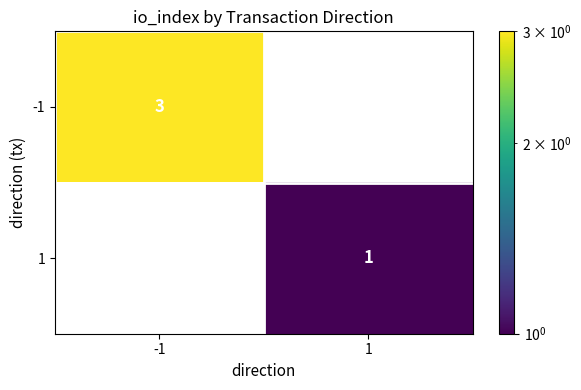

Is it true that -1 equals 3 at -1?

True